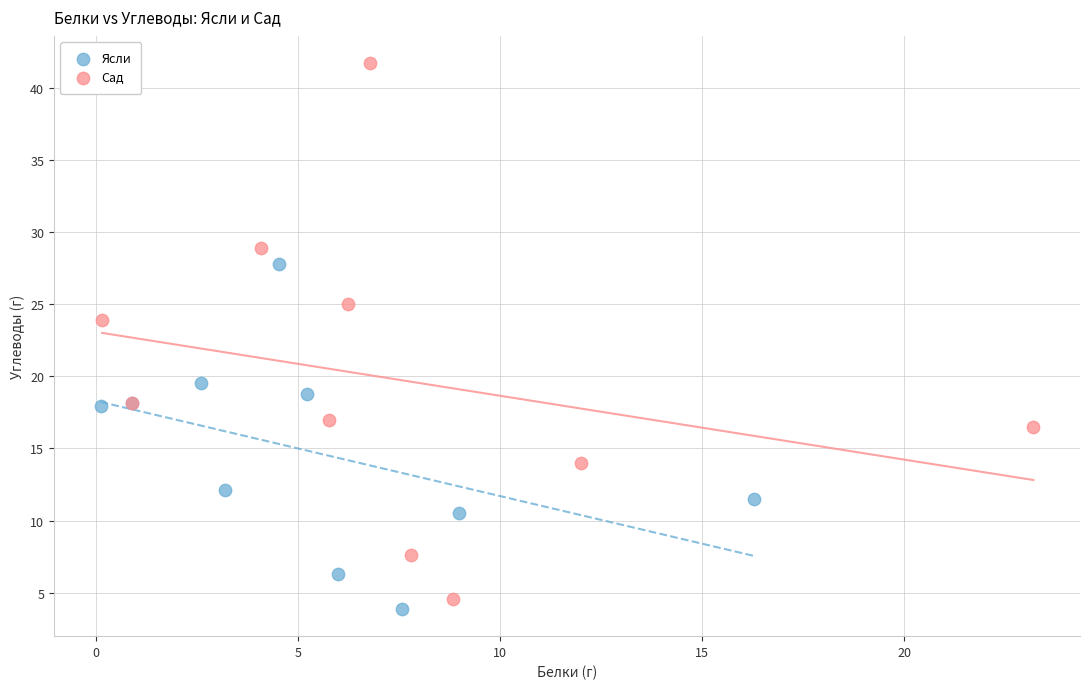

What are all the series names shown in the legend?

Ясли, Сад